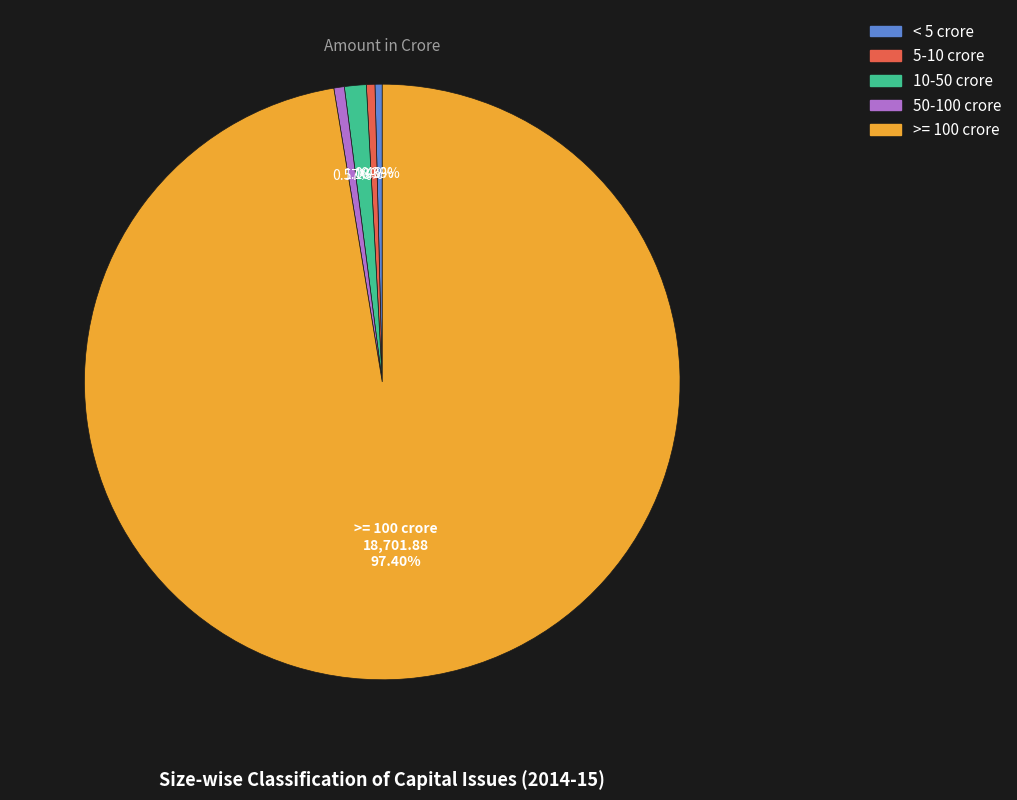

Which category has the biggest portion of the pie?

>= 100 crore